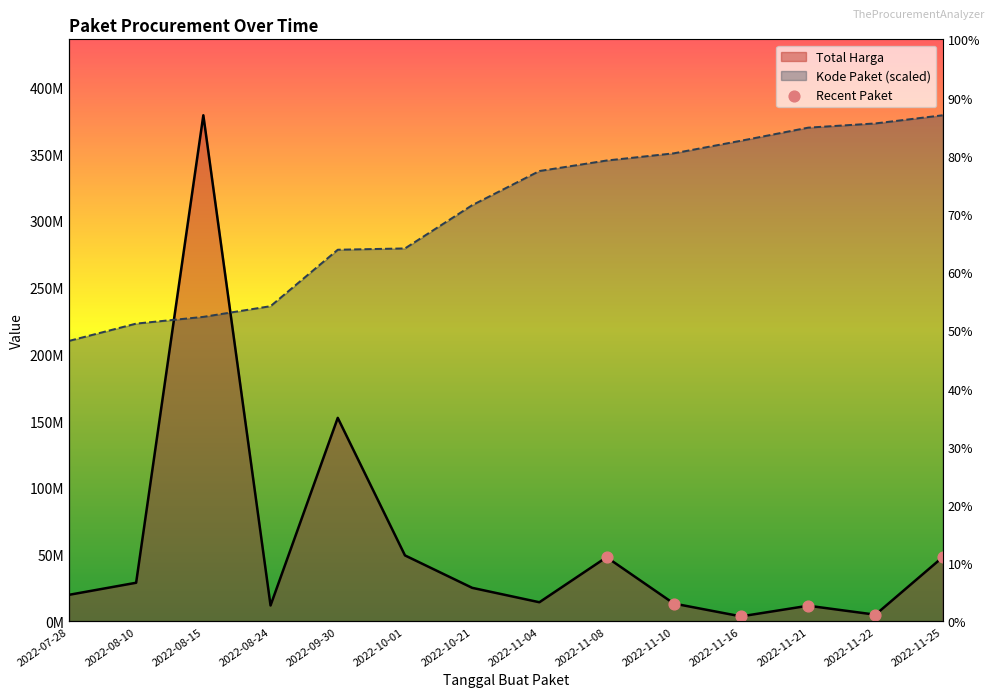

At which category is the sum across all series the highest?

2022-08-15